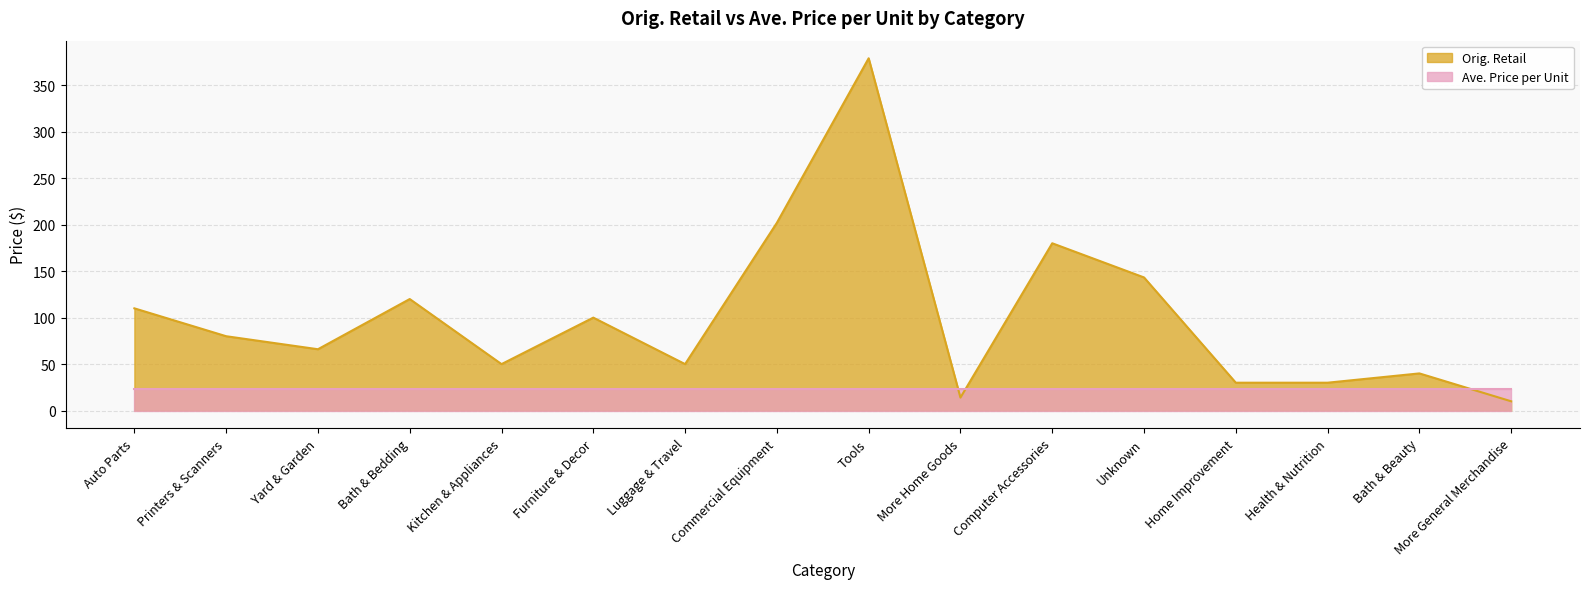

Which has a higher value, Computer Accessories or More General Merchandise?

Computer Accessories